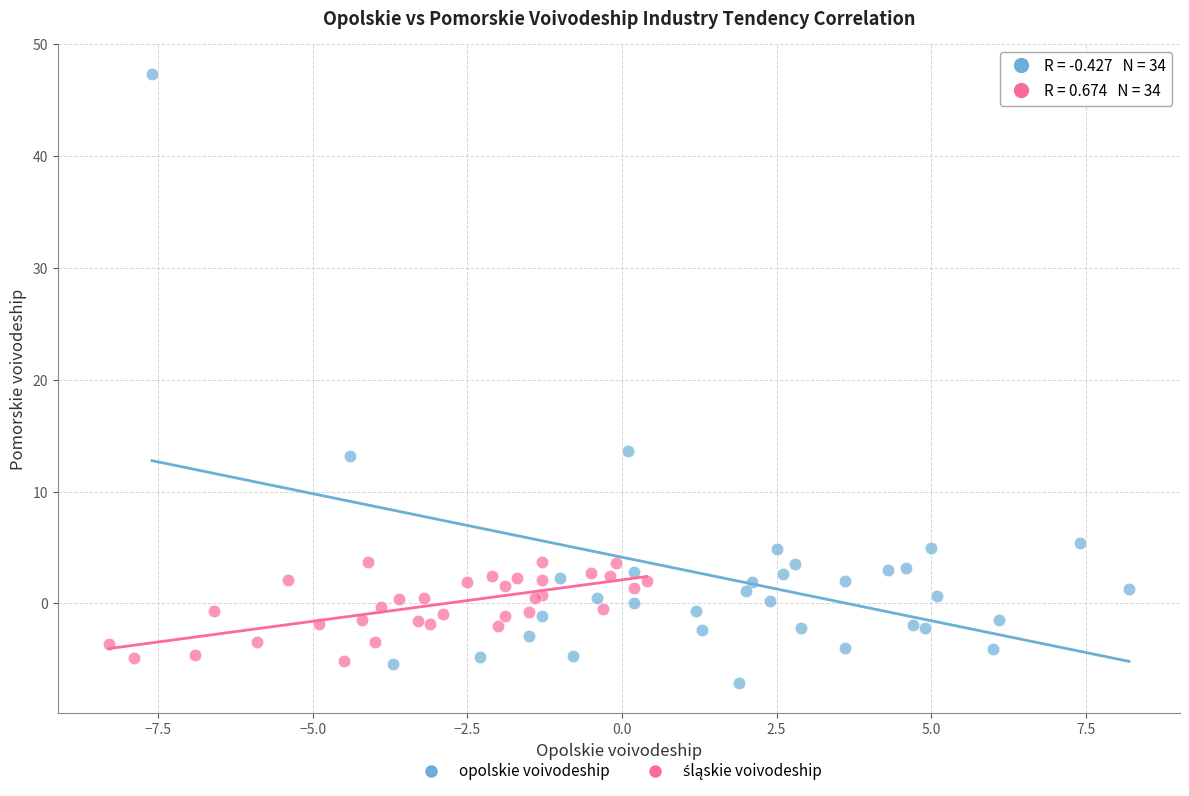

Which series has the largest Y range (max minus min)?

opolskie voivodeship